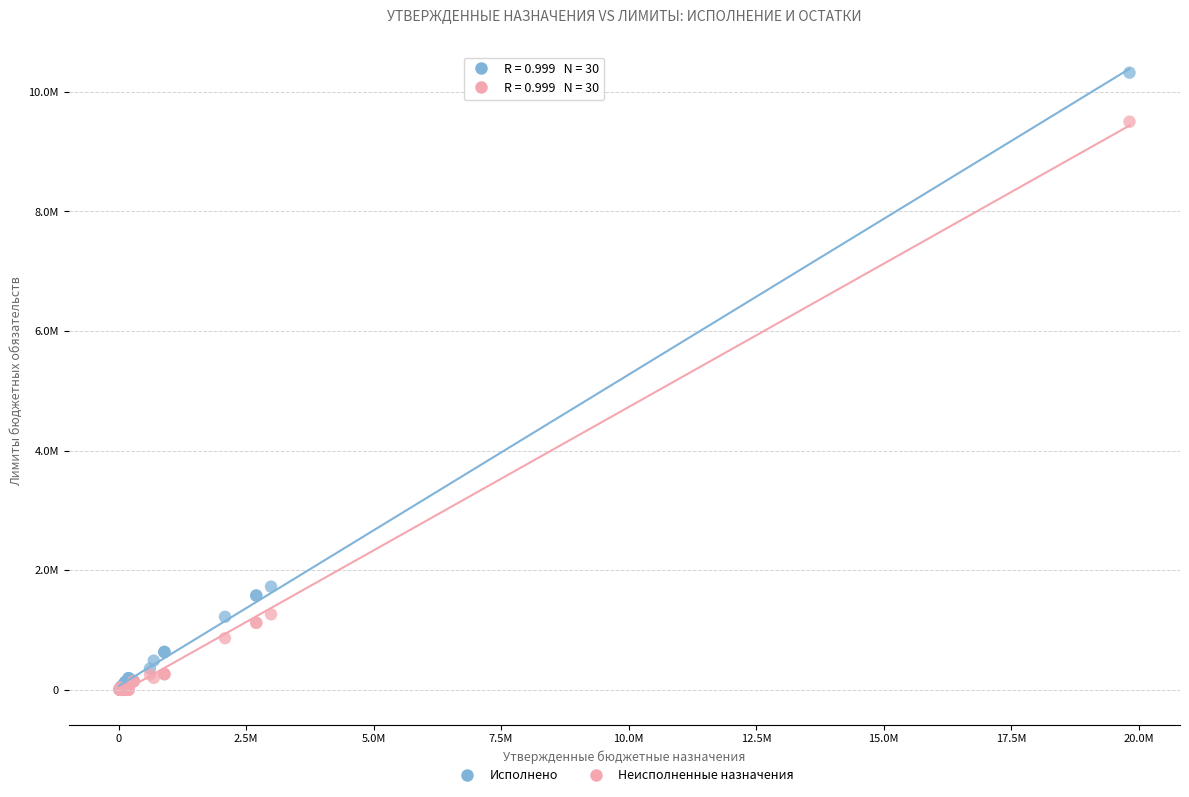

What are all the series names shown in the legend?

Исполнено, Неисполненные назначения